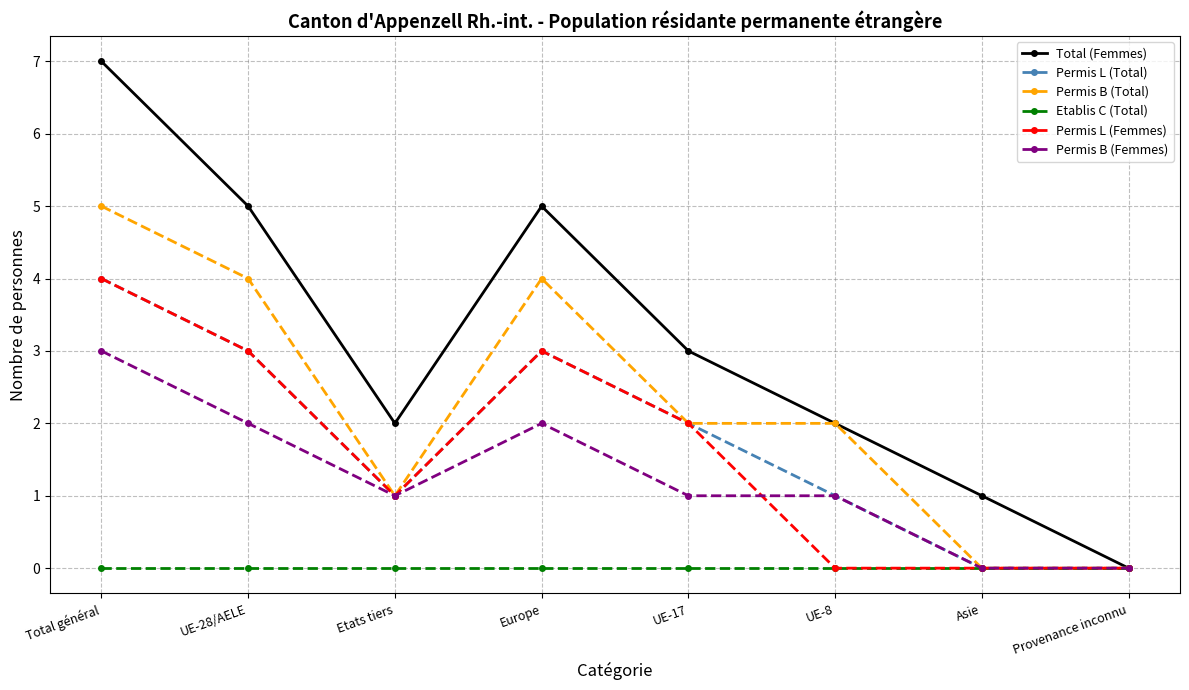

Which series has the largest total across all categories?

Total (Femmes)